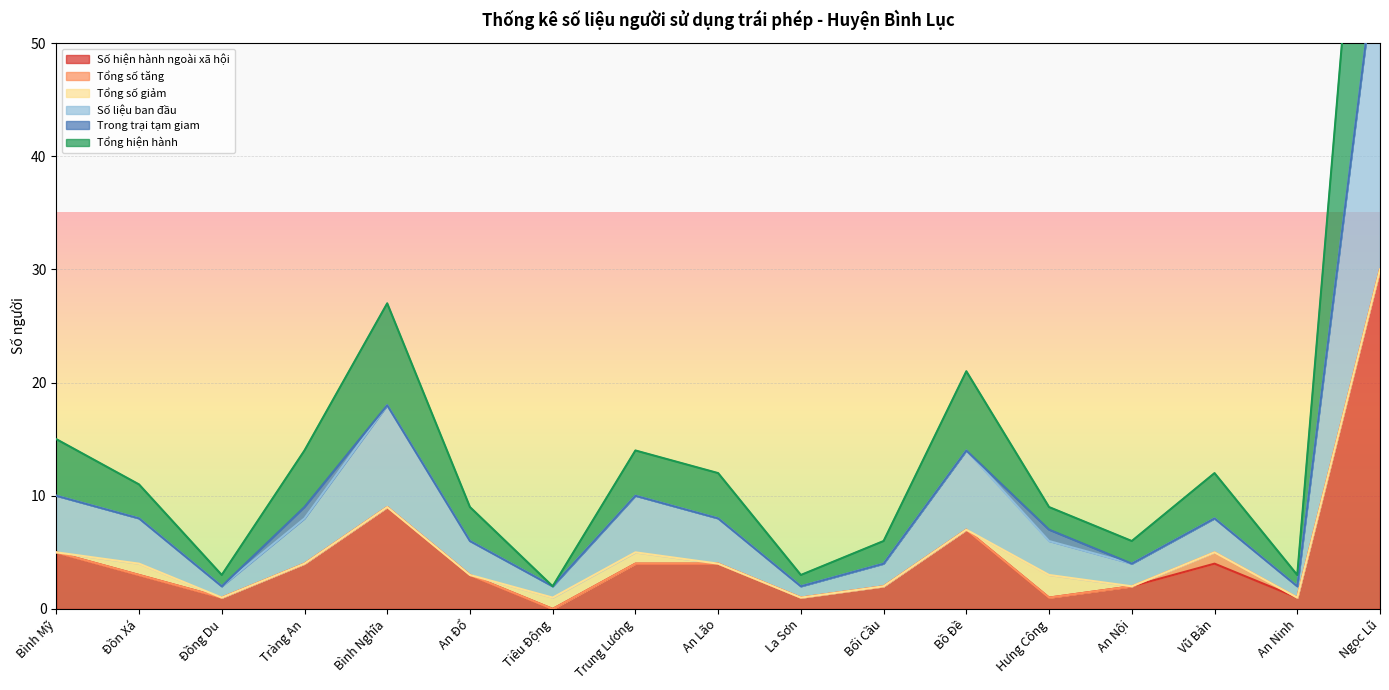

Where is the first local minimum for Số liệu ban đầu?

Đồng Du